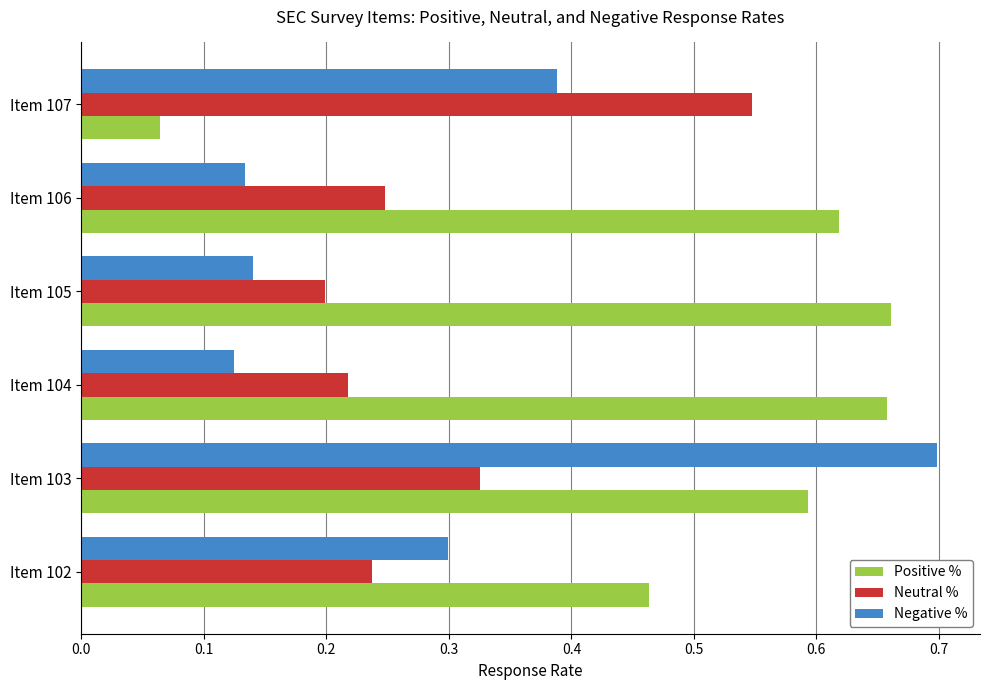

At which category is the sum across all series the highest?

Item 103